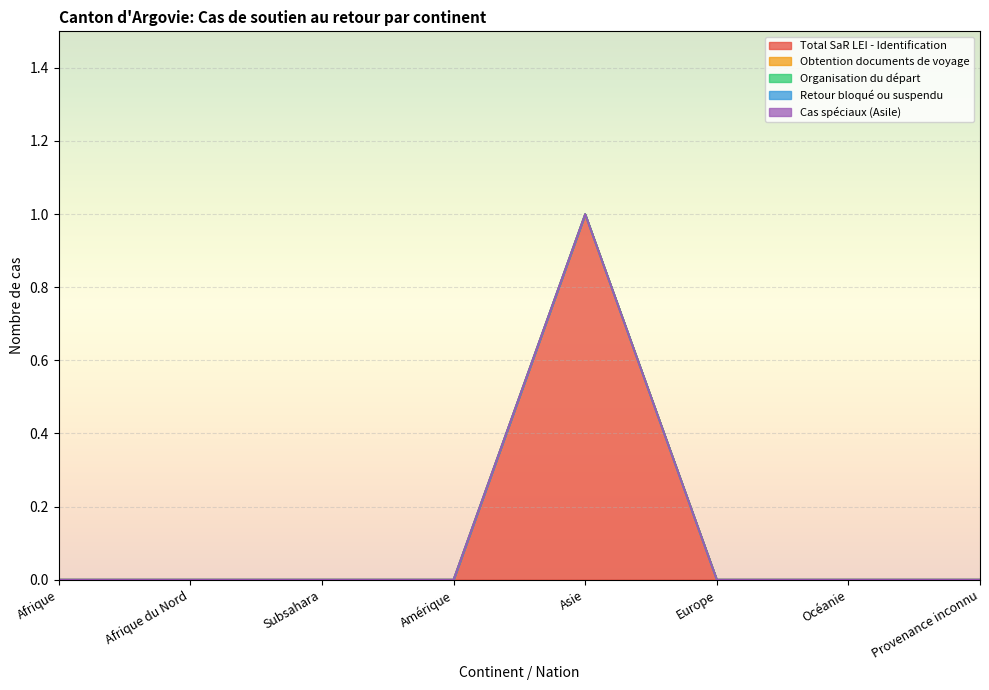

True or false: Obtention documents de voyage has more than 2 points higher than both neighbors.

False